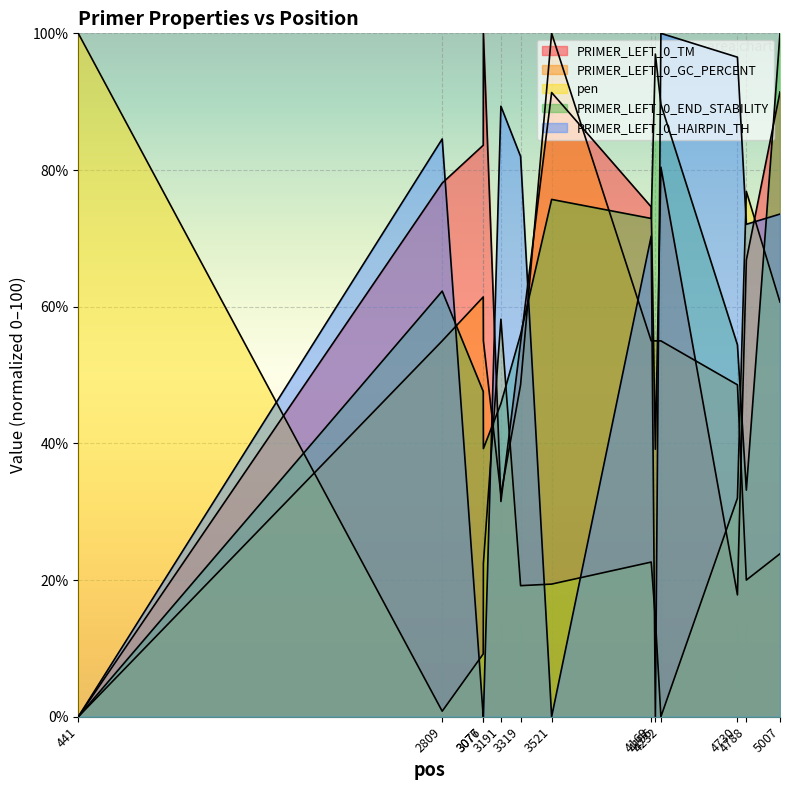

Is it true that PRIMER_LEFT_0_TM equals 74.6 at 4169?

True